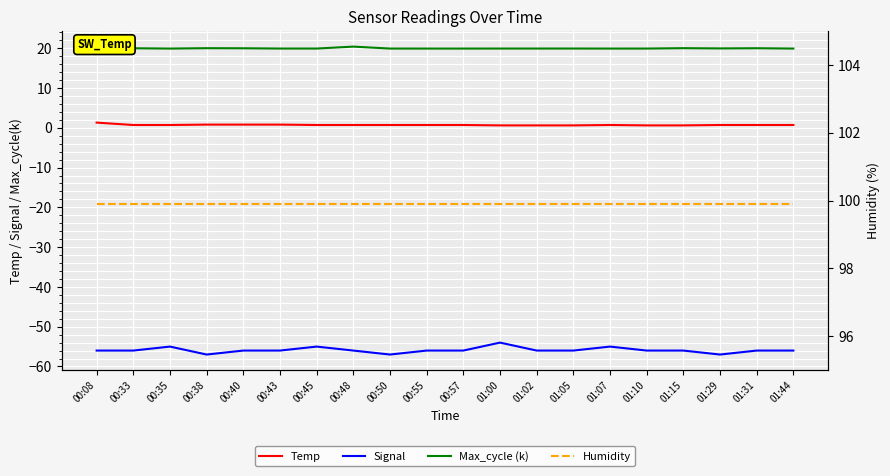

How many lines are shown in the chart?

4